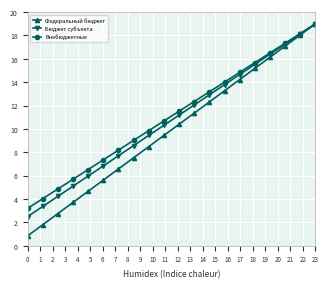

How many data points in Бюджет субъекта are less than 11?

10